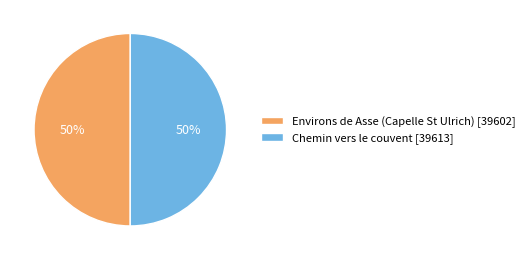

Combined, do Environs de Asse (Capelle St Ulrich) [39602] and Chemin vers le couvent [39613] account for over 50%?

Yes